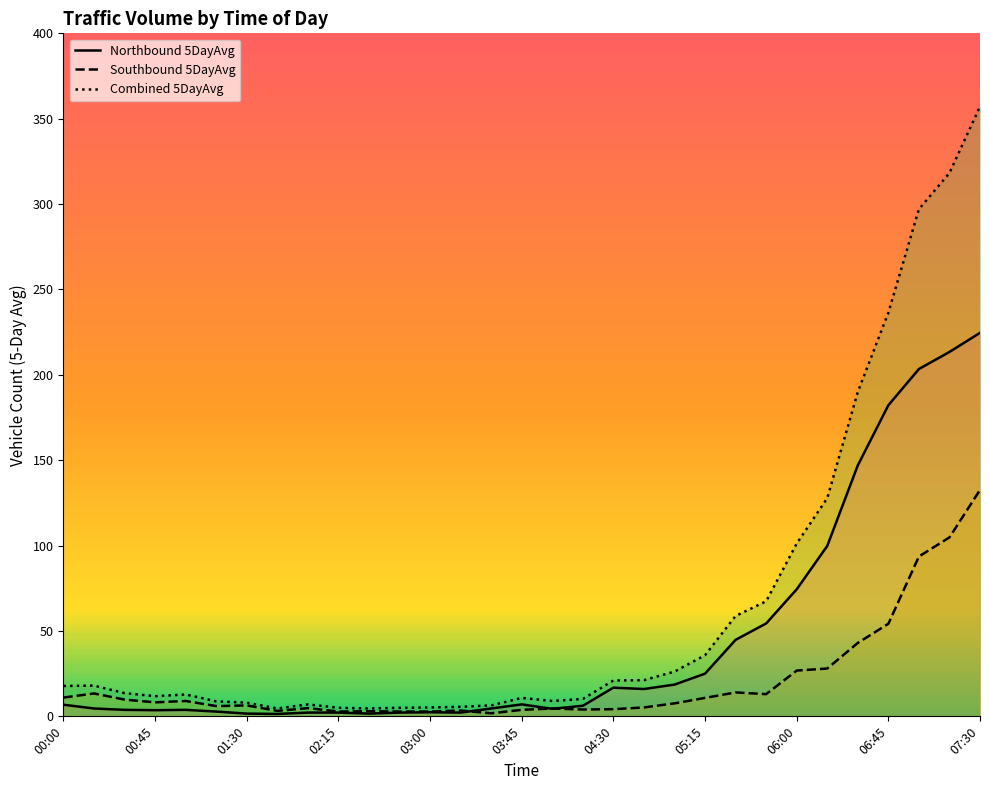

How many values in the Southbound 5DayAvg series are below 7?

15